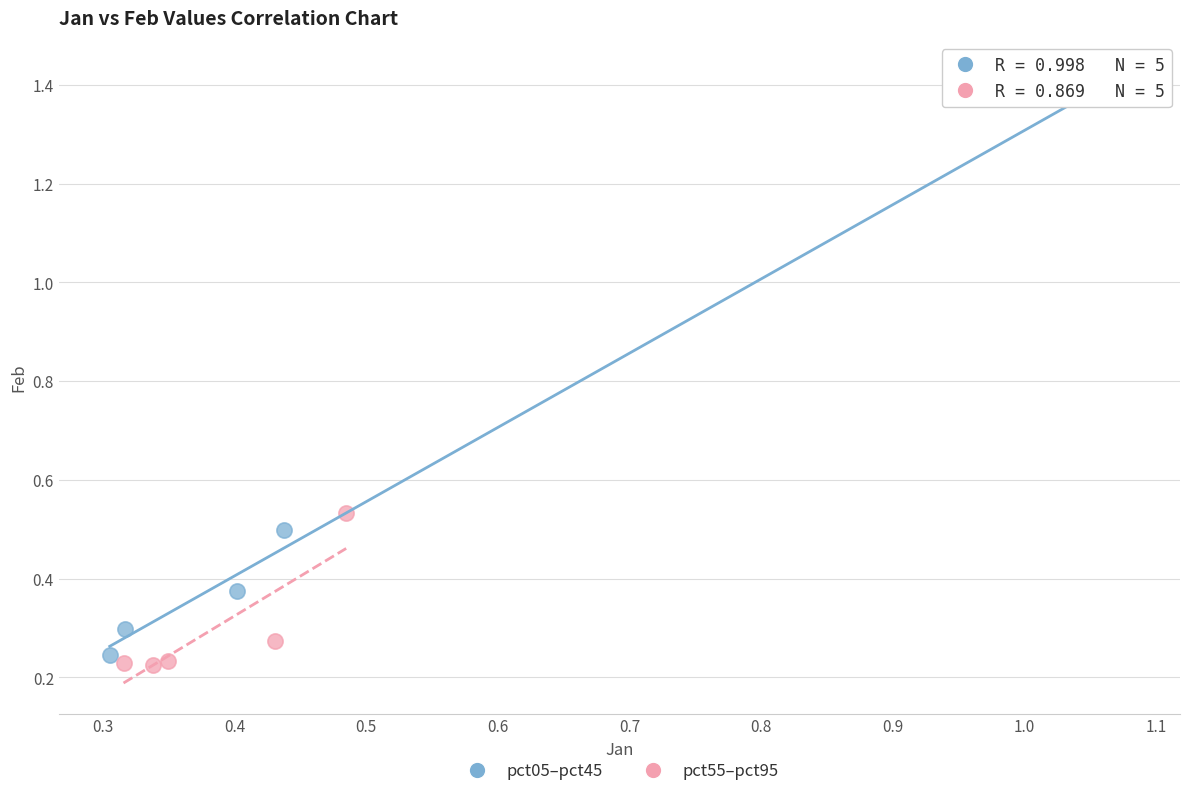

Which series reaches the maximum Y coordinate?

pct05–pct45